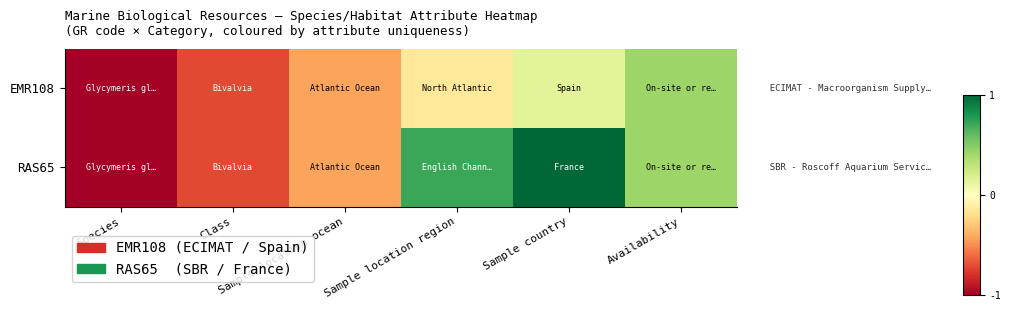

At how many categories does at least one series exceed 0?

3